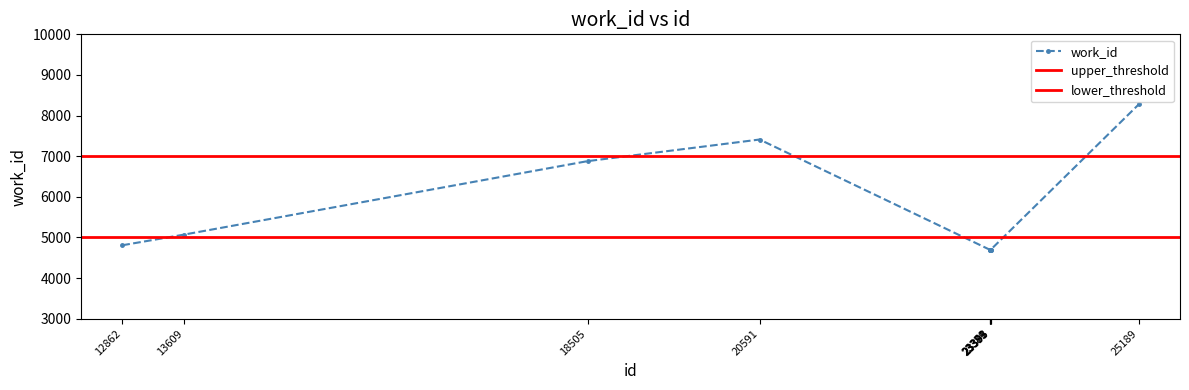

What is the average value?

5595